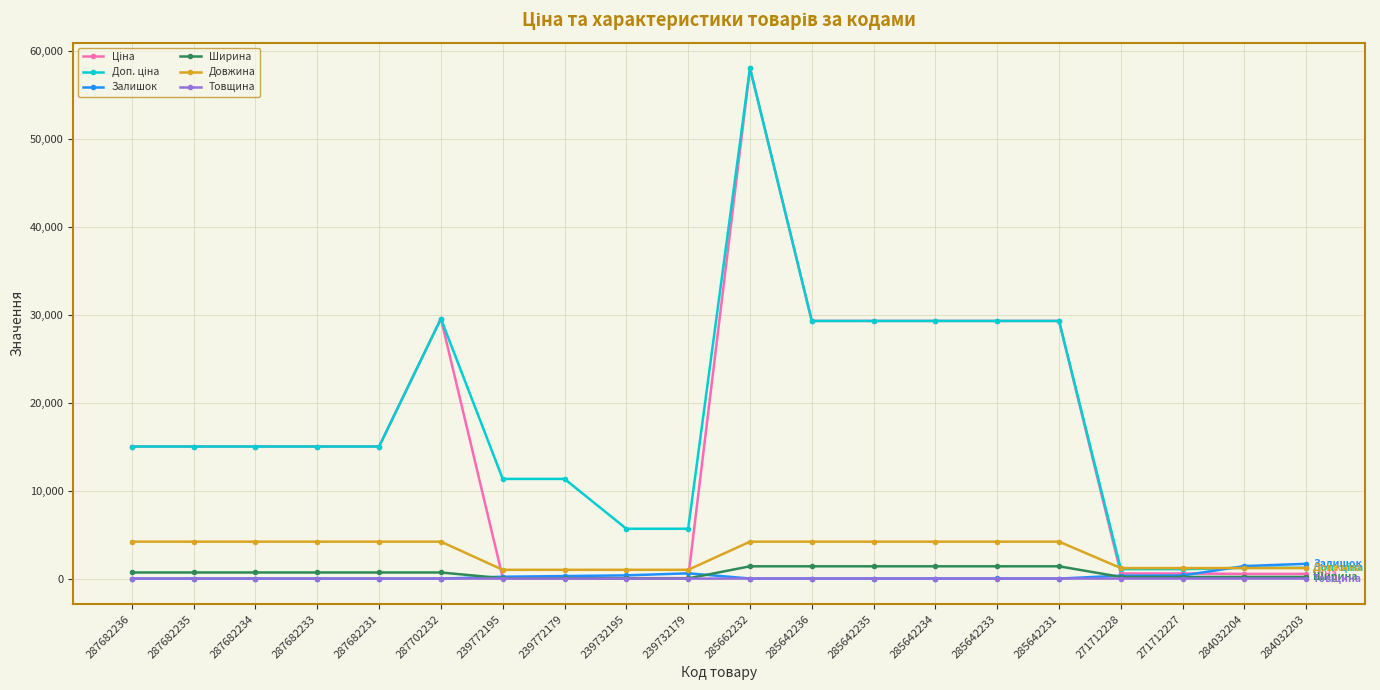

The Довжина series shows 4200.0 at 287682236. True or false?

True